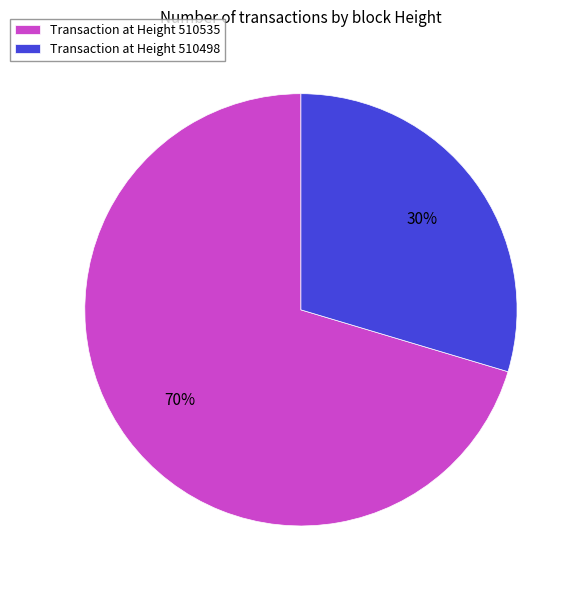

To the nearest percent, what is the average slice percentage?

50%